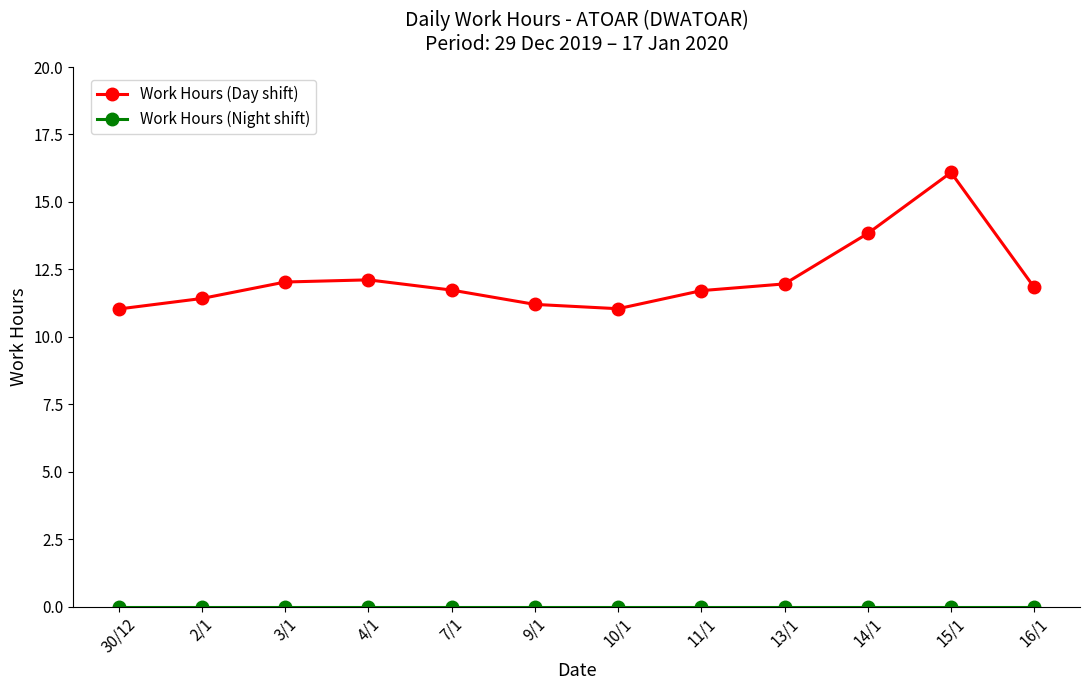

What is the difference between the highest and lowest values at 30/12?

11.0